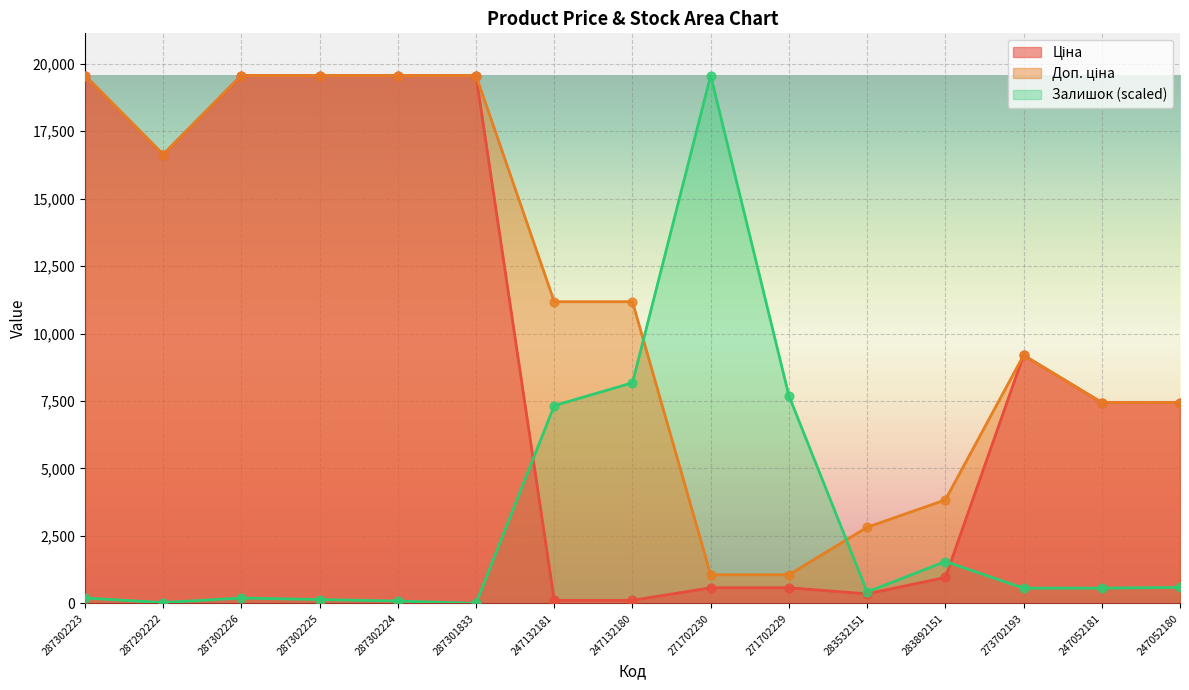

Which series contains the highest Y value?

Ціна